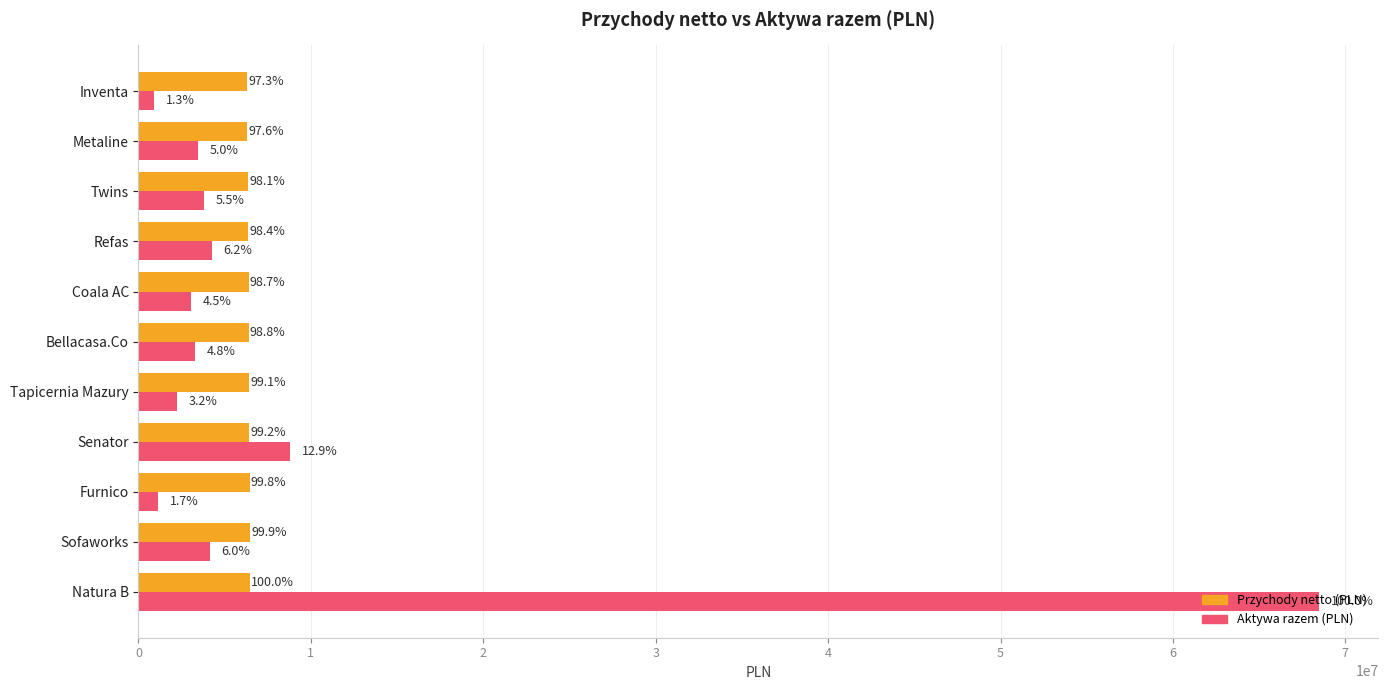

Rank the categories by Przychody netto (PLN) value from lowest to highest.

Inventa, Metaline, Twins, Refas, Coala AC, Bellacasa.Co, Tapicernia Mazury, Senator, Furnico, Sofaworks, Natura B